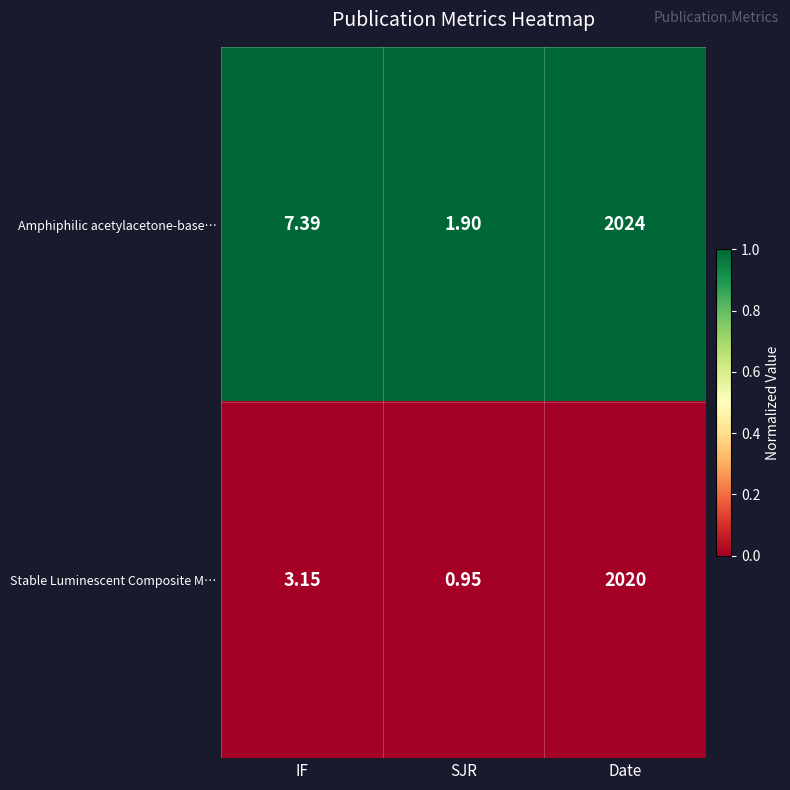

Which series has the widest spread of values?

Amphiphilic acetylacetone-base…